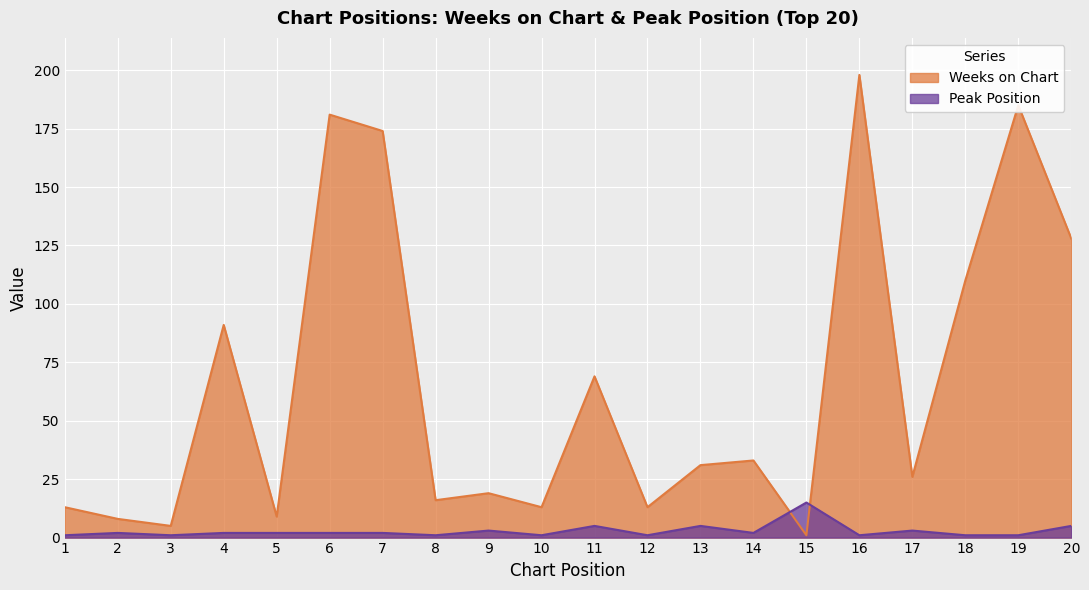

At which label is Peak Position closest to 8?

11